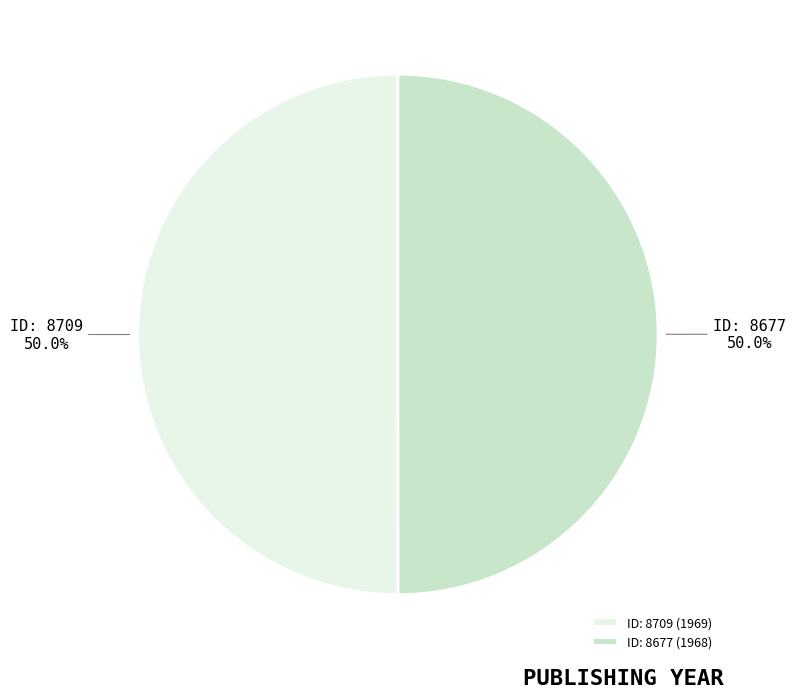

Combined, what portion of the pie is ID: 8709 (1969) and ID: 8677 (1968)?

100.0%